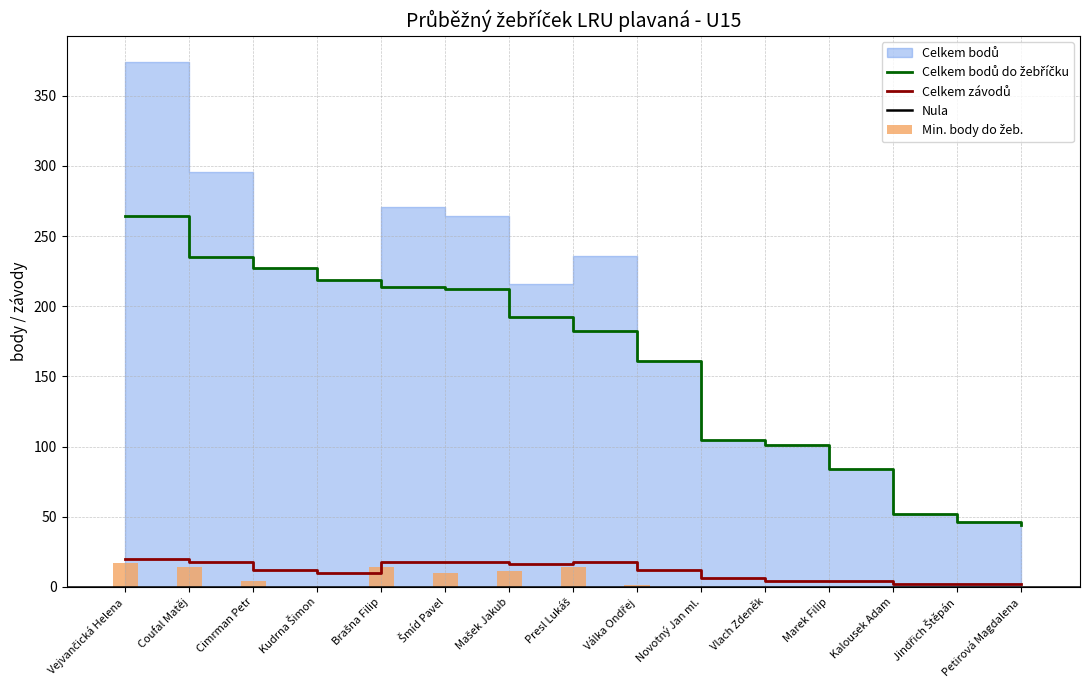

How many positive values does the Min. body do žeb. series have?

8